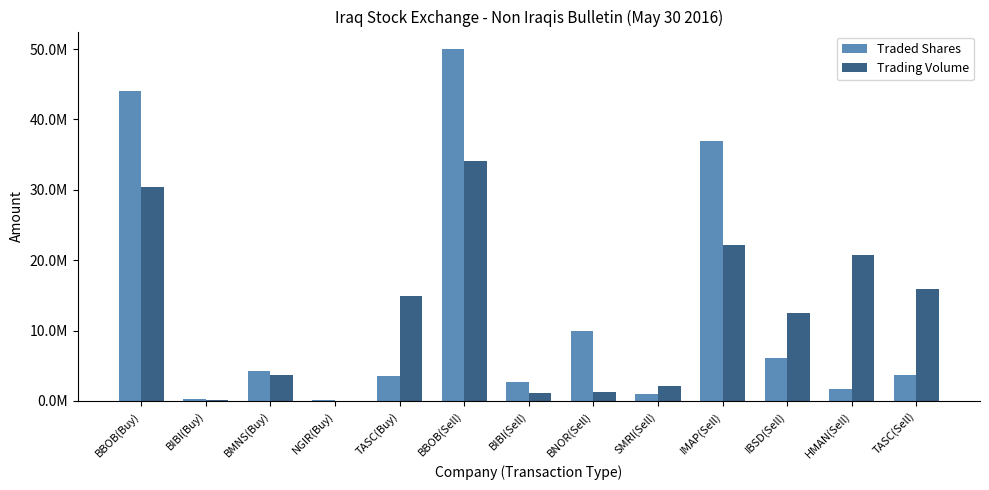

Are the bars grouped side by side (vs. stacked)?

Yes